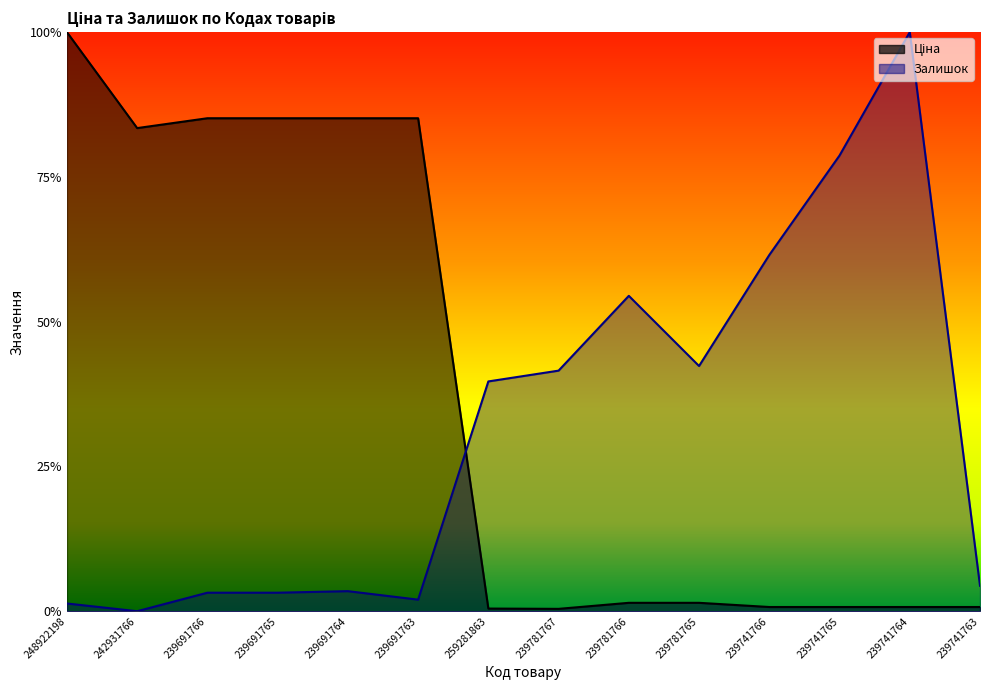

Is it true that Ціна equals 1.3 at 239691763?

False